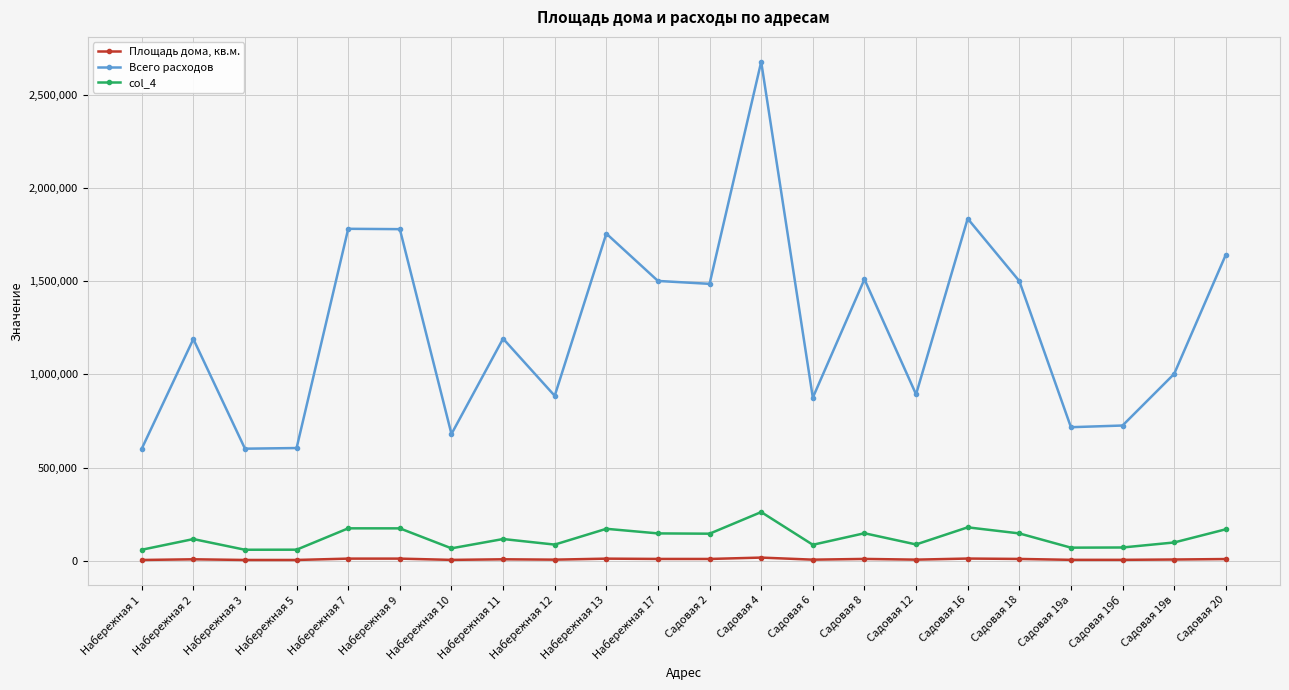

What is the label of the 16th point from the right?

Набережная 10